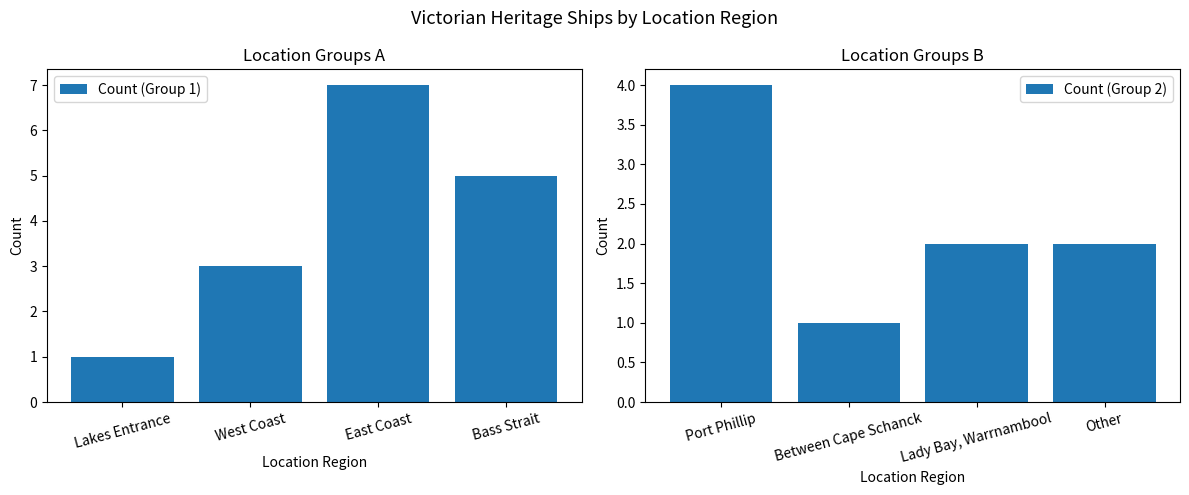

Is it true that Count (Group 1) equals 2 at Bass Strait?

False